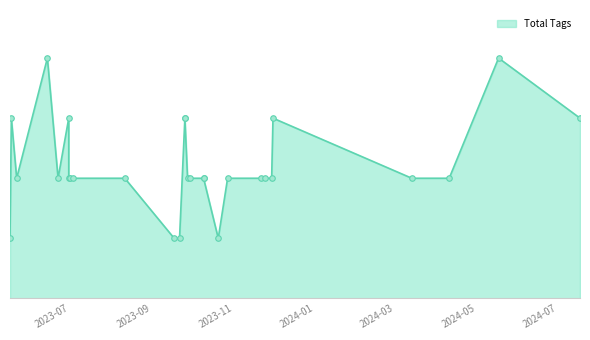

What is the change in value from 2023-06-01 to 2024-04-24?

-1